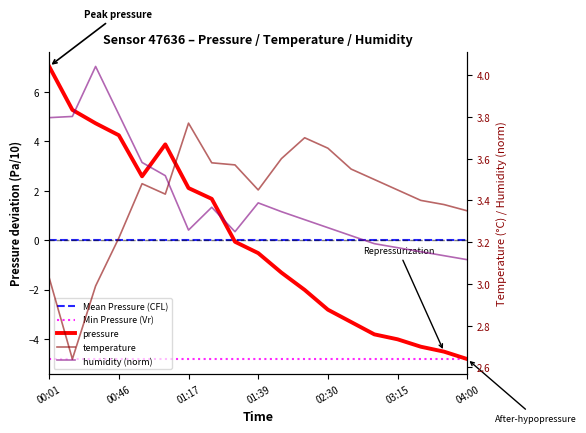

Rank the categories by pressure value from lowest to highest.

04:00, 03:45, 03:30, 03:15, 03:00, 02:45, 02:30, 02:15, 02:00, 01:39, 01:32, 01:25, 01:17, 01:00, 01:08, 00:46, 00:31, 00:16, 00:01